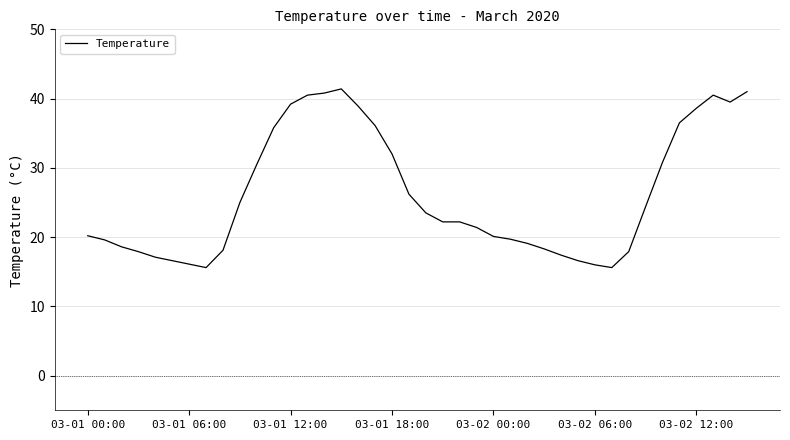

What is the minimum value shown in the chart?

15.6